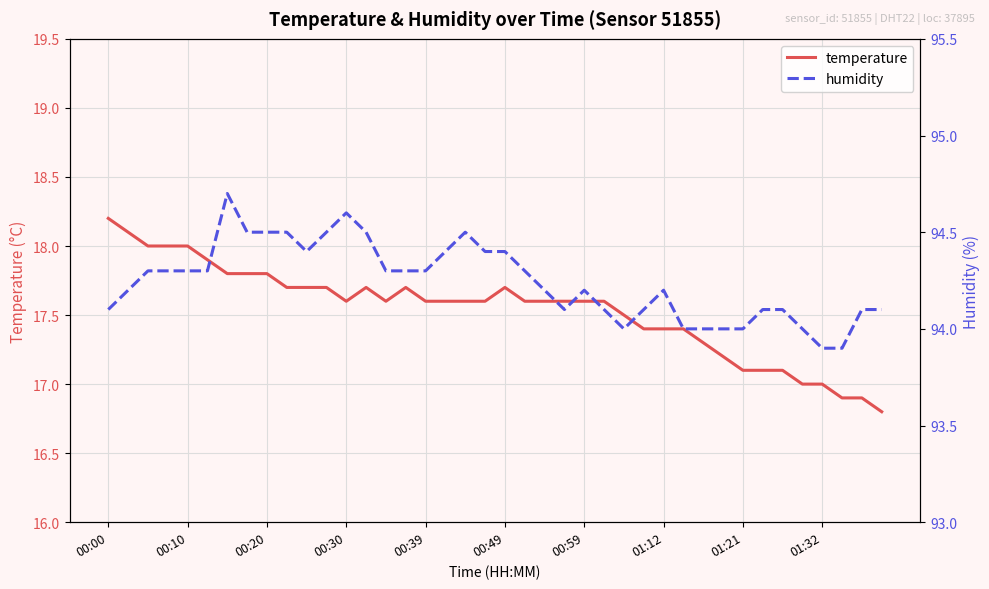

Which series has the widest spread of values?

temperature